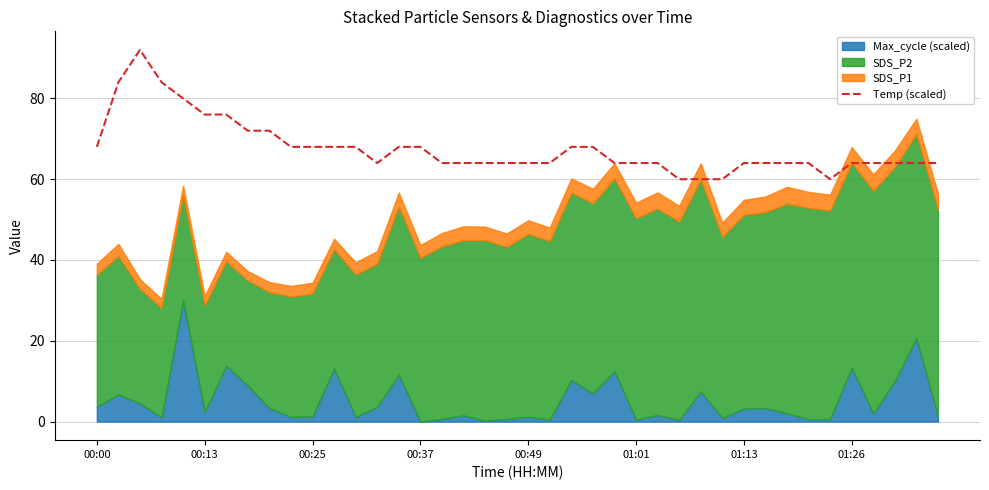

Is it true that Temp (scaled) equals 68 at 00:25?

True